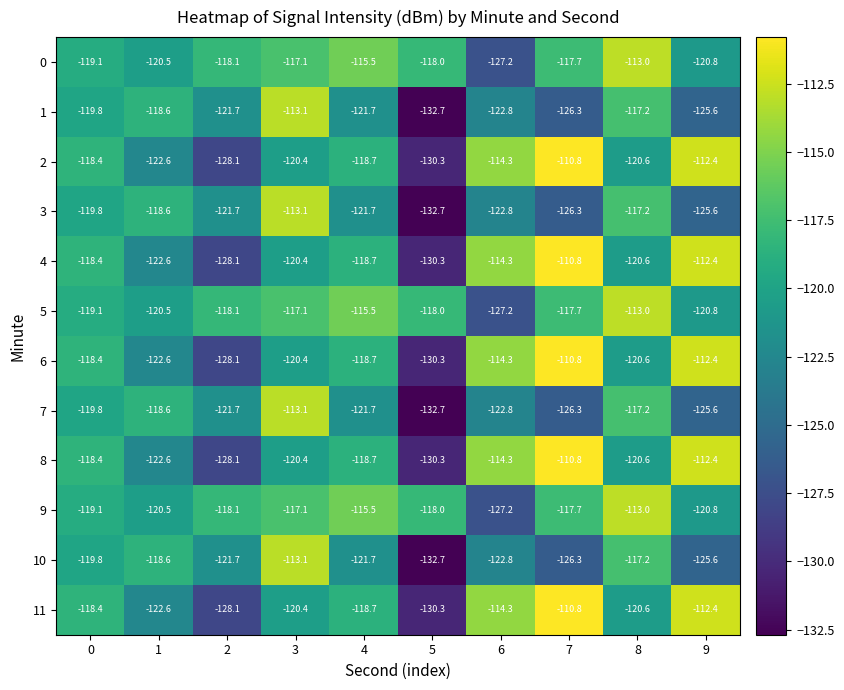

What is the difference between the highest and lowest values at 6?

12.9